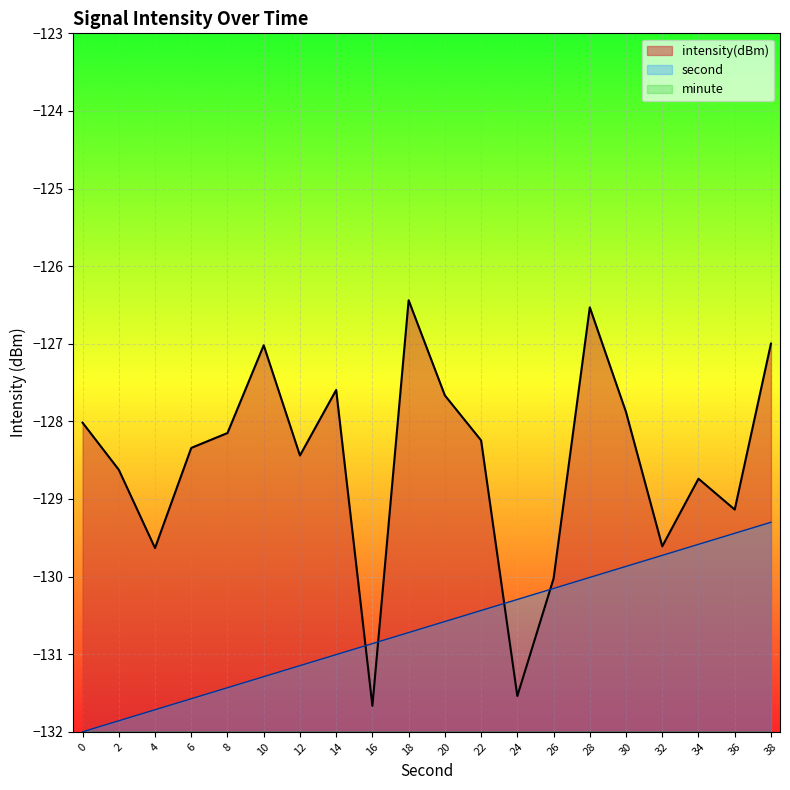

The value of second at 28 is -62.2. True or false?

False